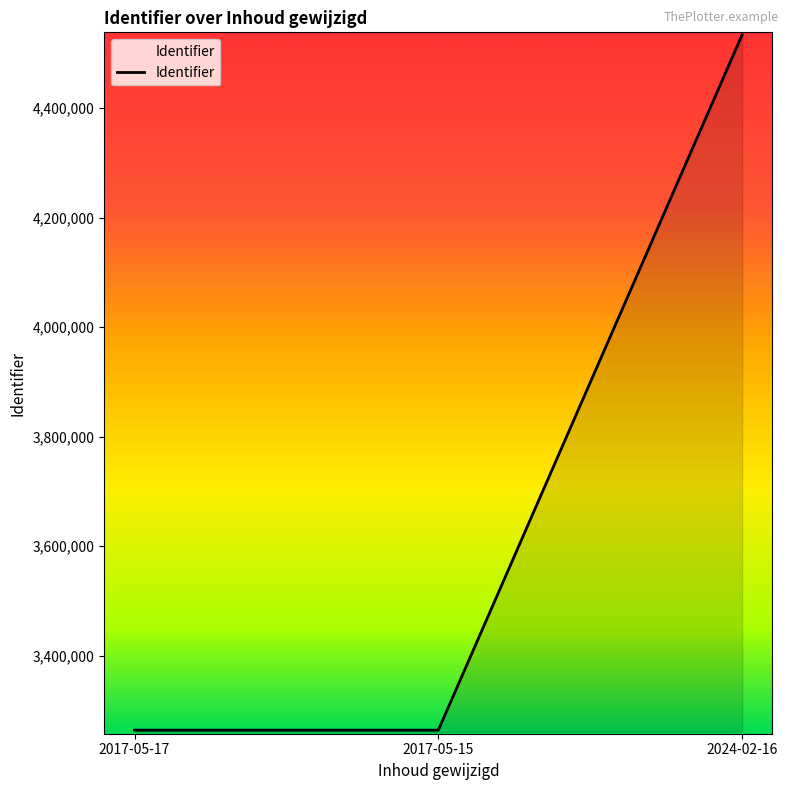

Is it true that the value at 2017-05-17 is 1464768?

False